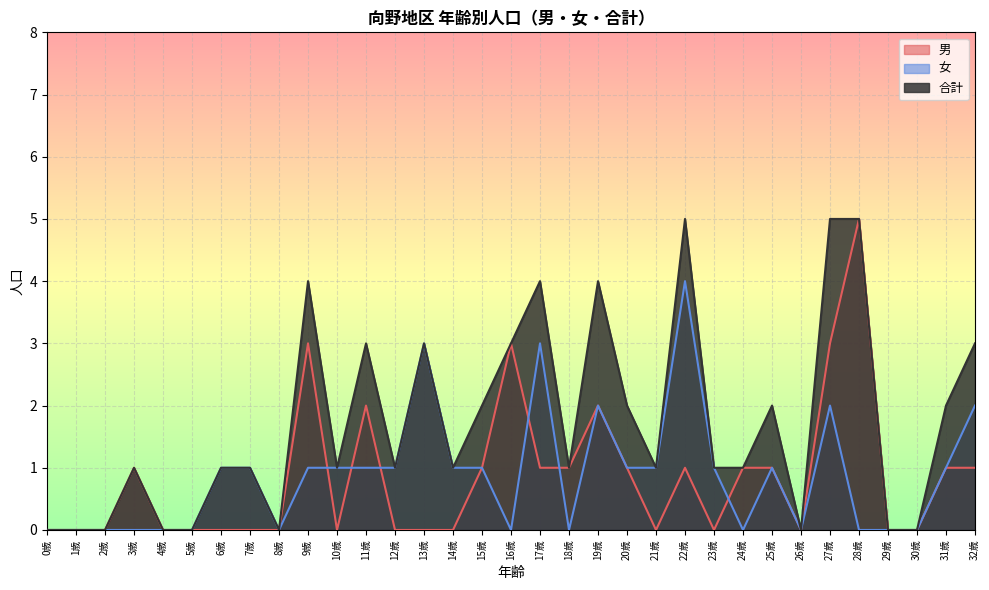

Where does the 女 series first go above 1?

13歳